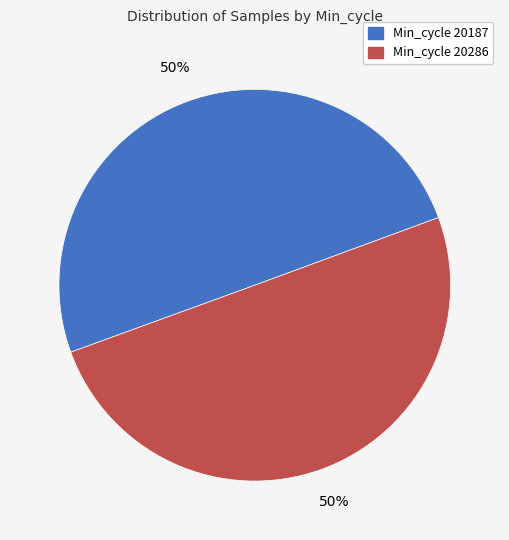

To the nearest percent, what portion does Min_cycle 20187 represent?

50%